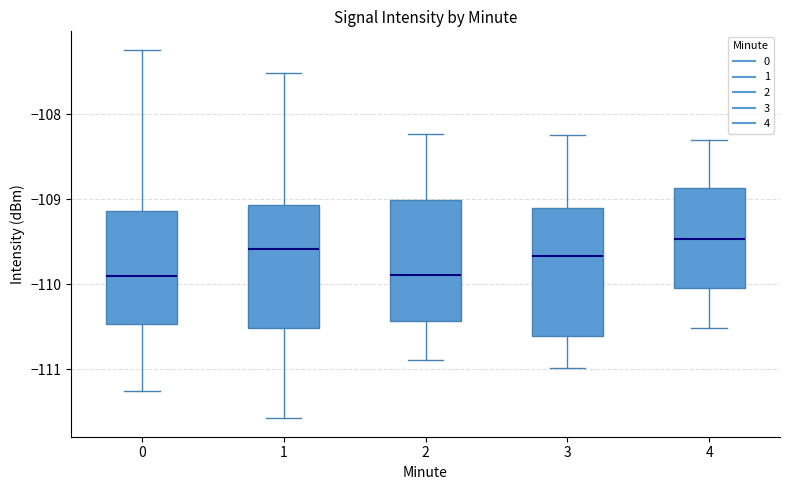

Which box's median line is the highest?

4